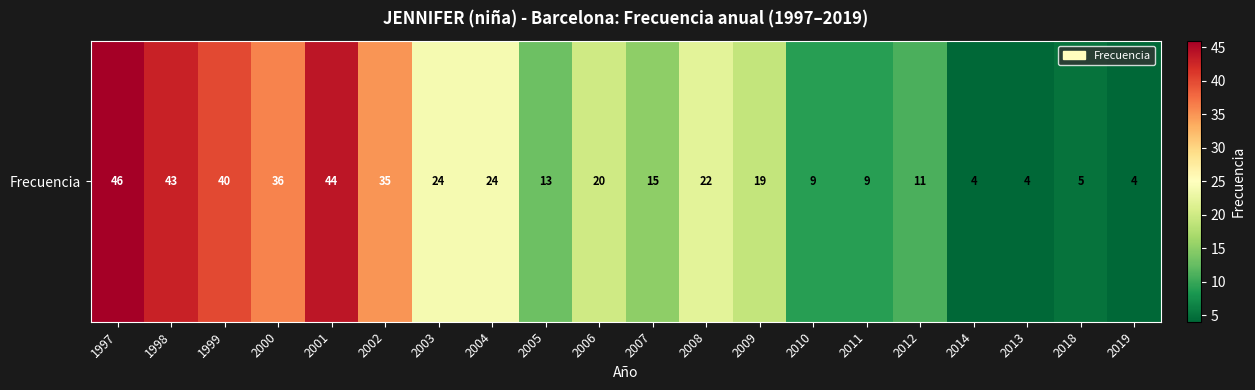

What is the greatest value displayed?

46